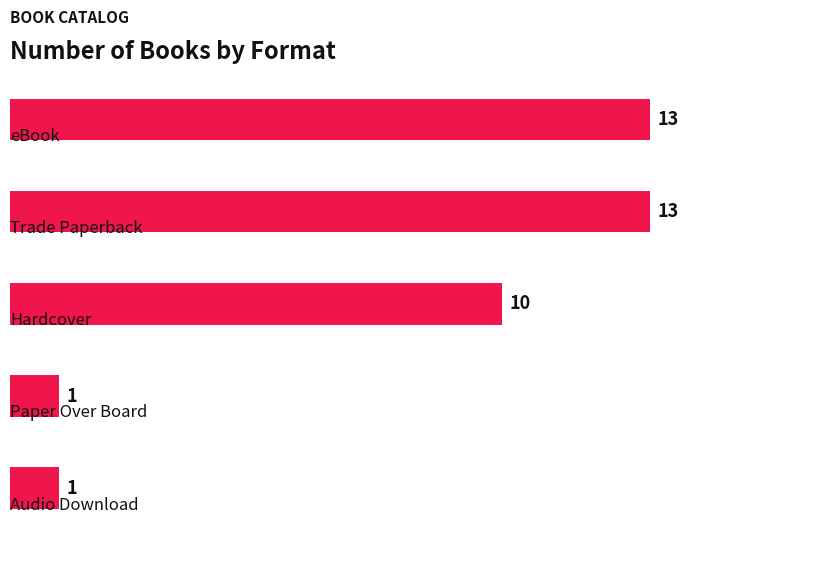

Reading top to bottom, transcribe all the data shown in this chart.

13	13	10	1	1